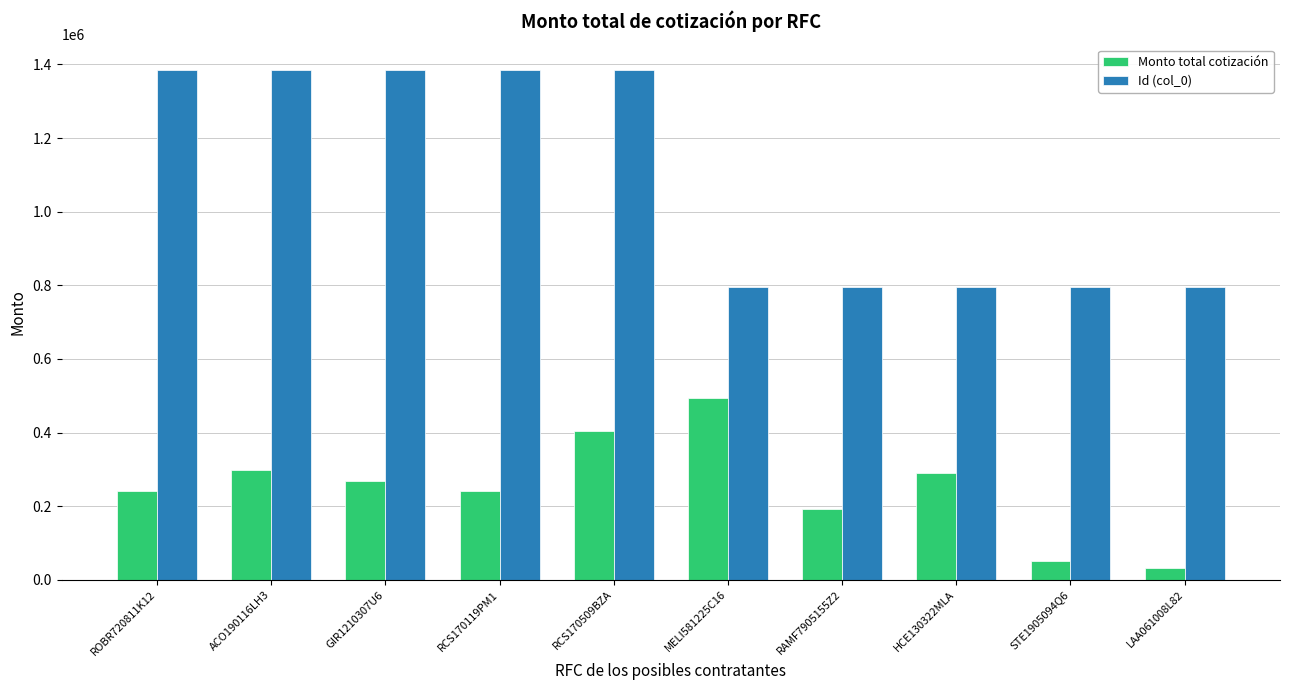

Which series has the widest spread of values?

Id (col_0)